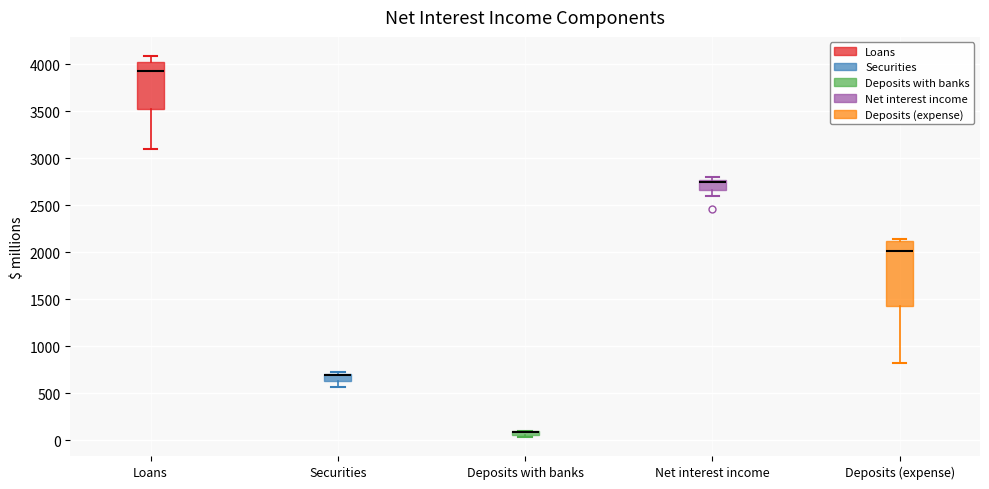

Which box is the tallest, from its lower edge to its upper edge?

Deposits (expense)